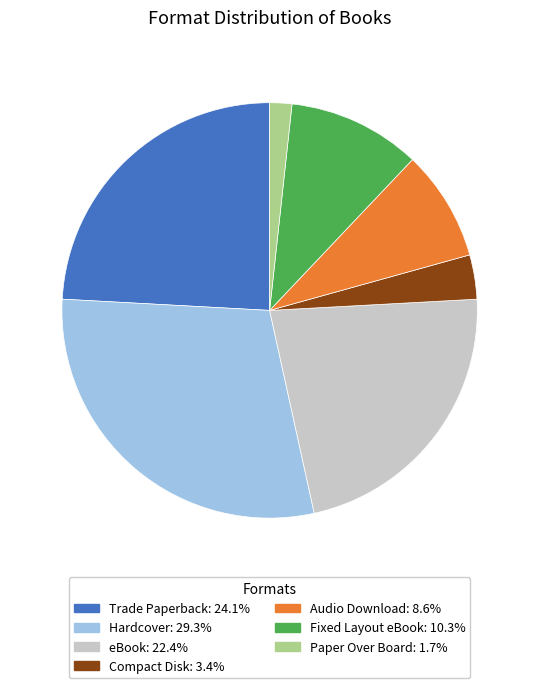

Is there any slice that represents more than half of the pie?

No